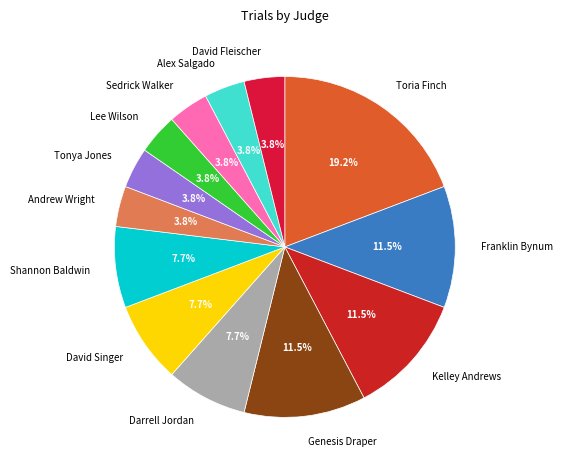

How much of the chart is everything except Franklin Bynum?

88.5%